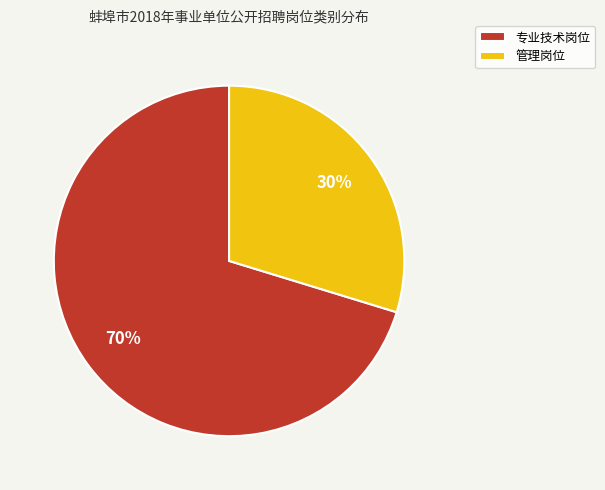

To the nearest percent, what is the average slice percentage?

50%